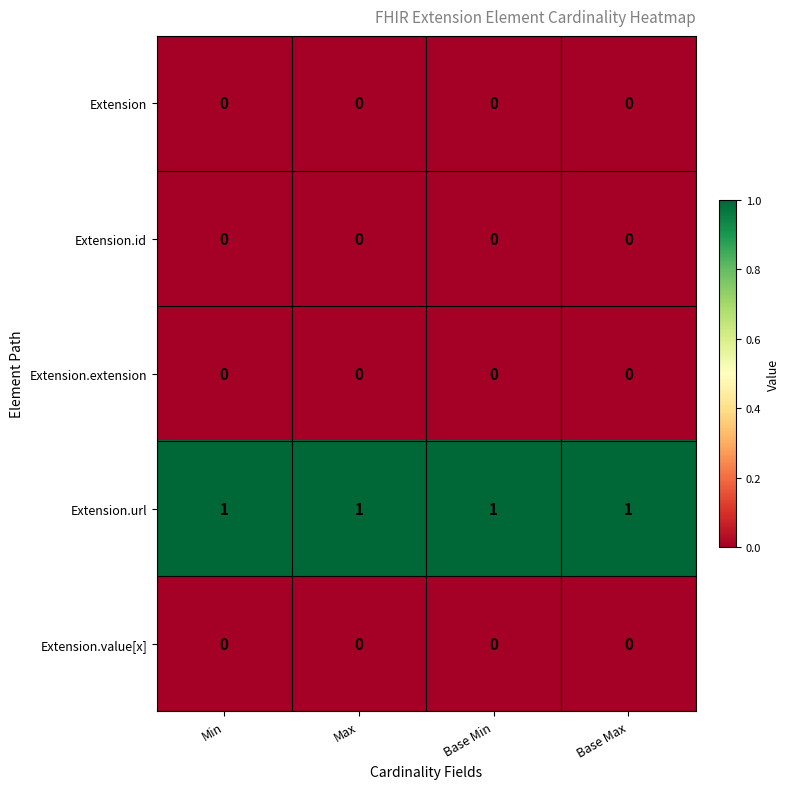

Which series has the largest total across all categories?

Extension.url